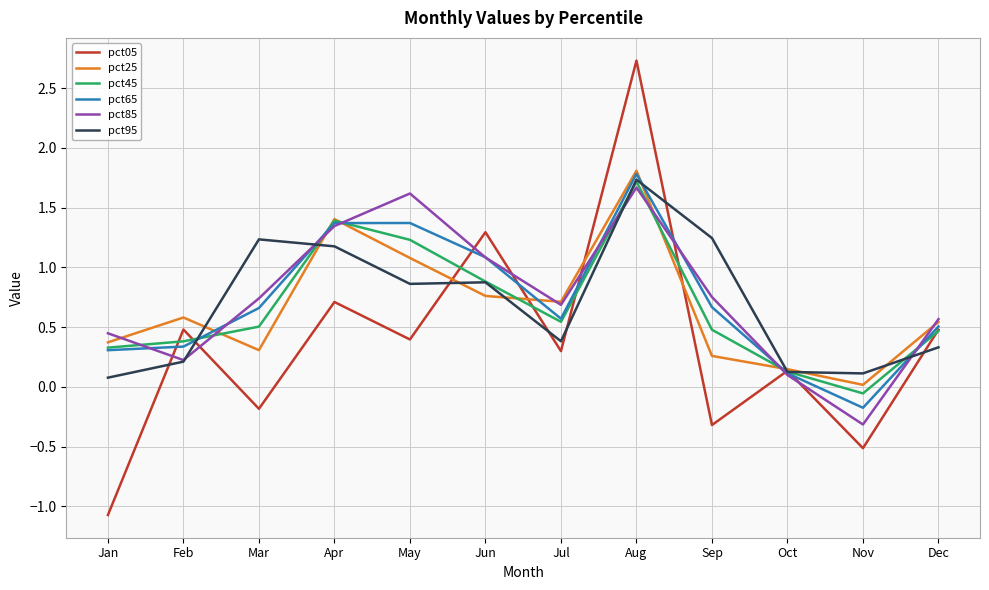

Which series has the largest range (max minus min)?

pct05